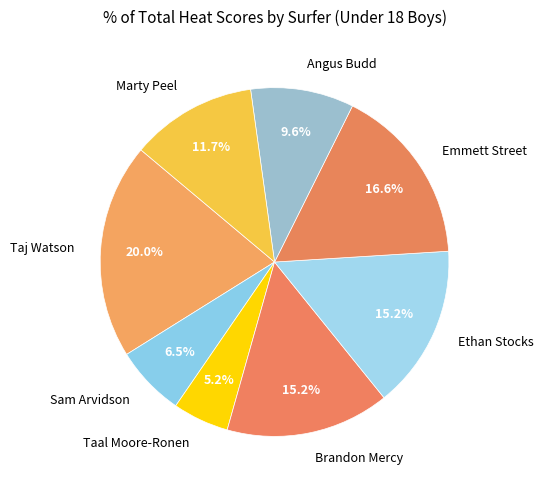

To the nearest percent, what is the average slice percentage?

12%